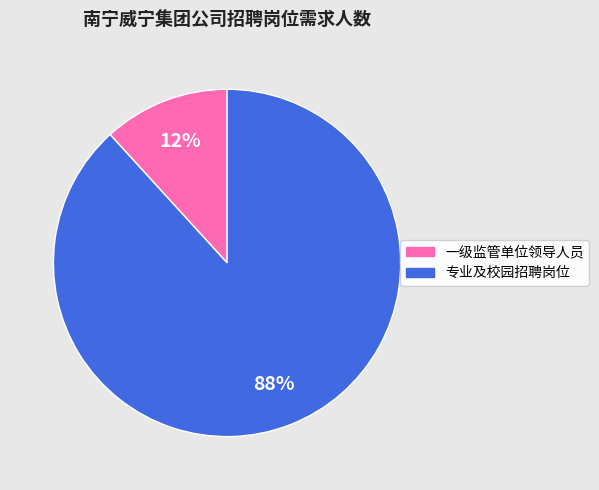

To the nearest percent, what is the difference between the largest and smallest slice percentages?

76%